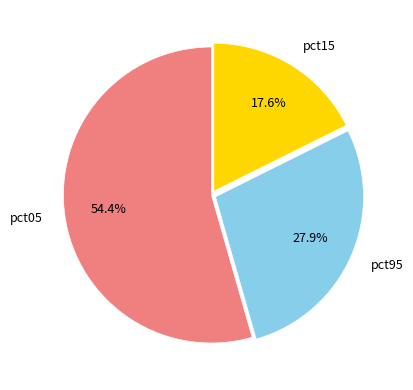

Count the number of slices in the pie.

3